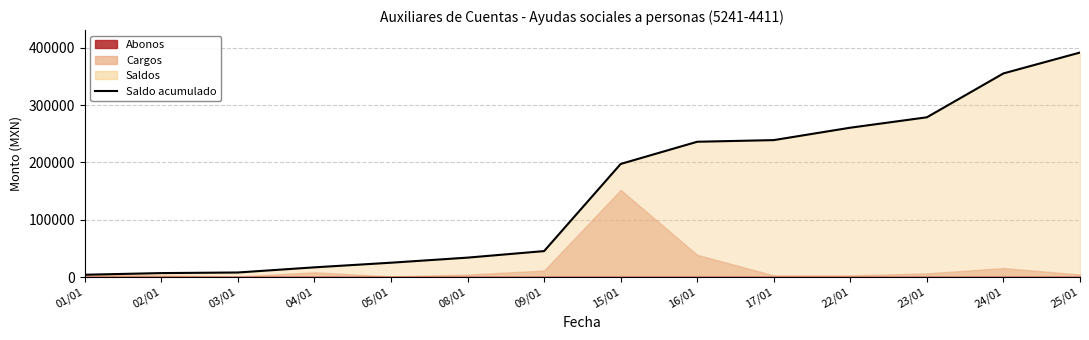

Rank the categories by value from lowest to highest.

01/01, 02/01, 03/01, 04/01, 05/01, 08/01, 09/01, 15/01, 16/01, 17/01, 22/01, 23/01, 24/01, 25/01